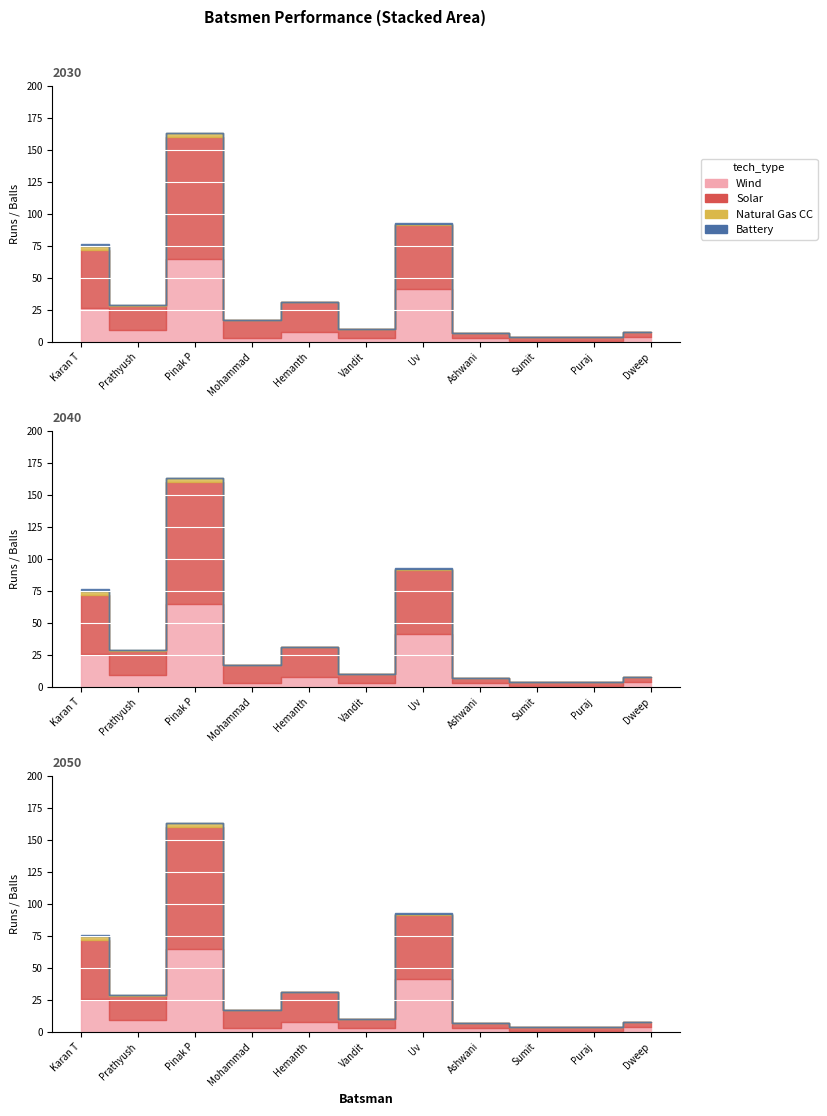

Reading left to right, what are all the values shown in this chart?

Wind: Karan T=26	Prathyush=9	Pinak P=65	Mohammad=3	Hemanth=8	Vandit=3	Uv=41	Ashwani=3	Sumit=1	Puraj=1	Dweep=4
Solar: Karan T=46	Prathyush=19	Pinak P=95	Mohammad=14	Hemanth=23	Vandit=7	Uv=50	Ashwani=4	Sumit=3	Puraj=3	Dweep=4
Natural Gas CC: Karan T=3	Prathyush=1	Pinak P=3	Mohammad=0	Hemanth=0	Vandit=0	Uv=1	Ashwani=0	Sumit=0	Puraj=0	Dweep=0
Battery: Karan T=1	Prathyush=0	Pinak P=0	Mohammad=0	Hemanth=0	Vandit=0	Uv=1	Ashwani=0	Sumit=0	Puraj=0	Dweep=0